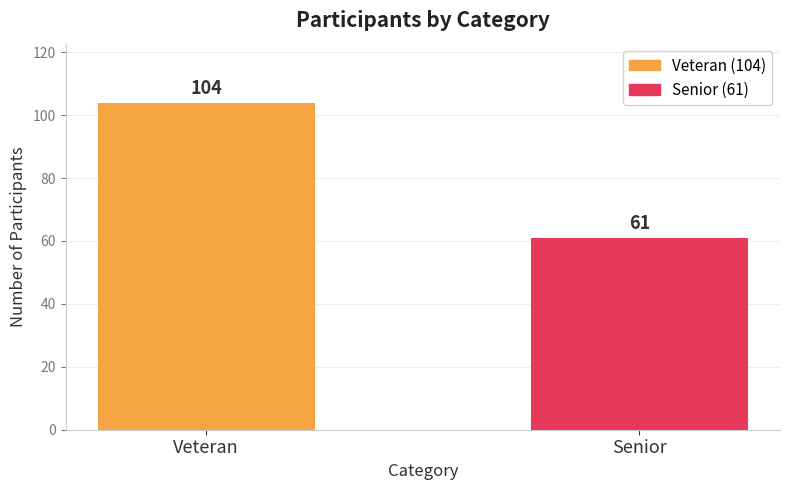

List the labels in order of value, largest first.

Veteran, Senior